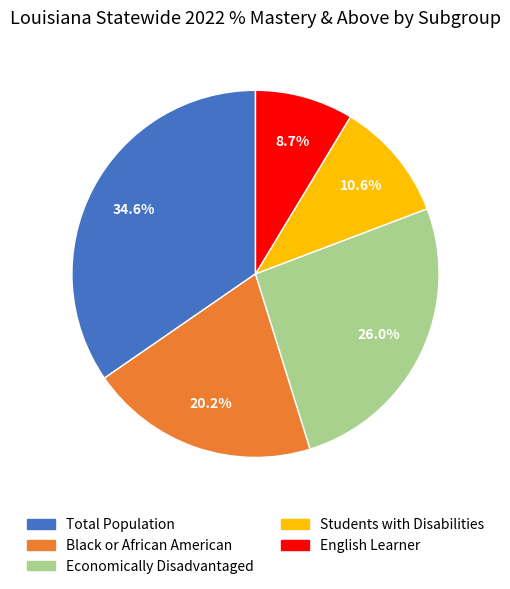

What percentage is the Economically Disadvantaged slice, to the nearest percent?

26%